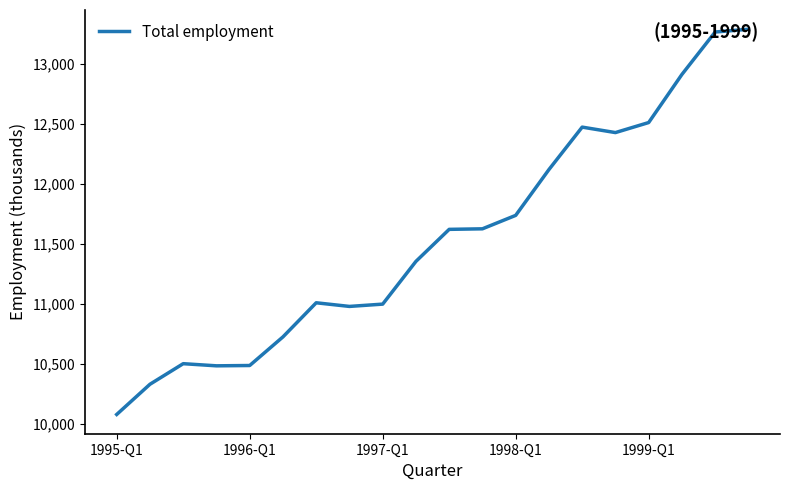

Count the number of categories in the chart.

20